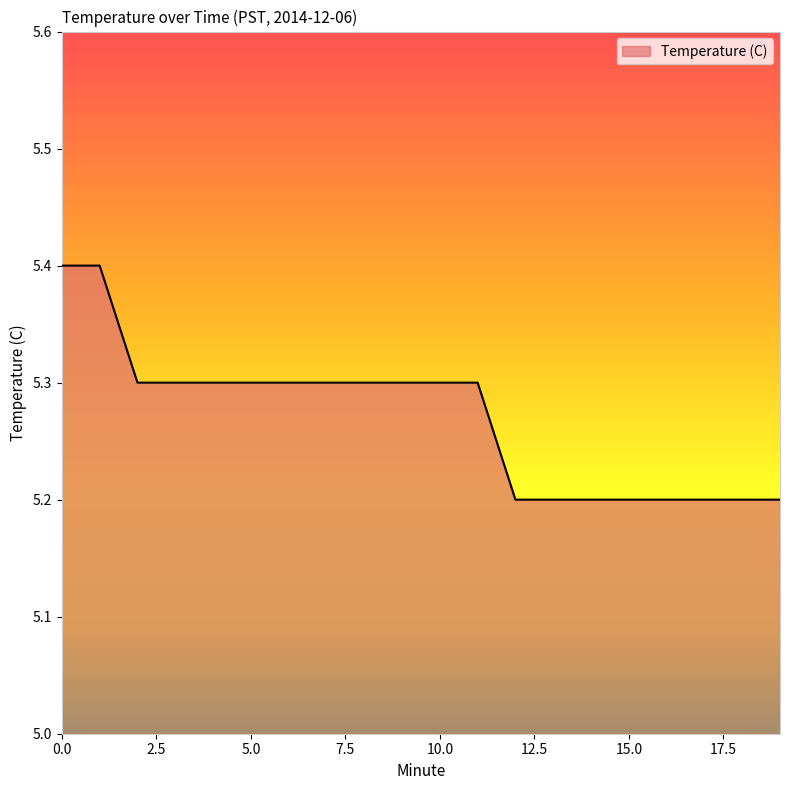

What is the smallest value displayed?

5.2